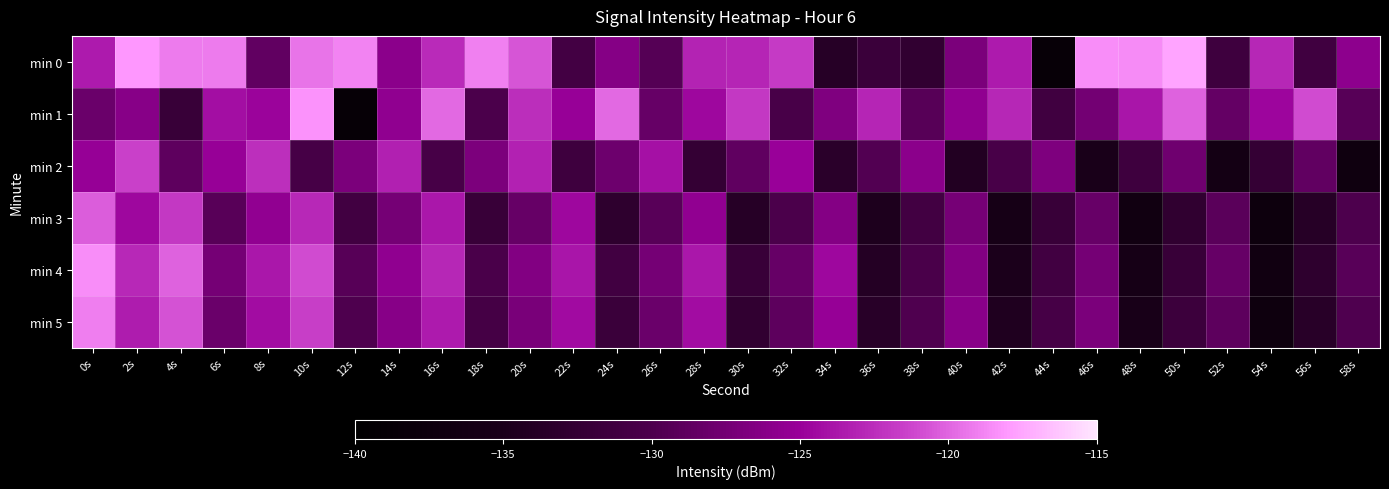

Which series changed the most between 12s and 22s?

min 1